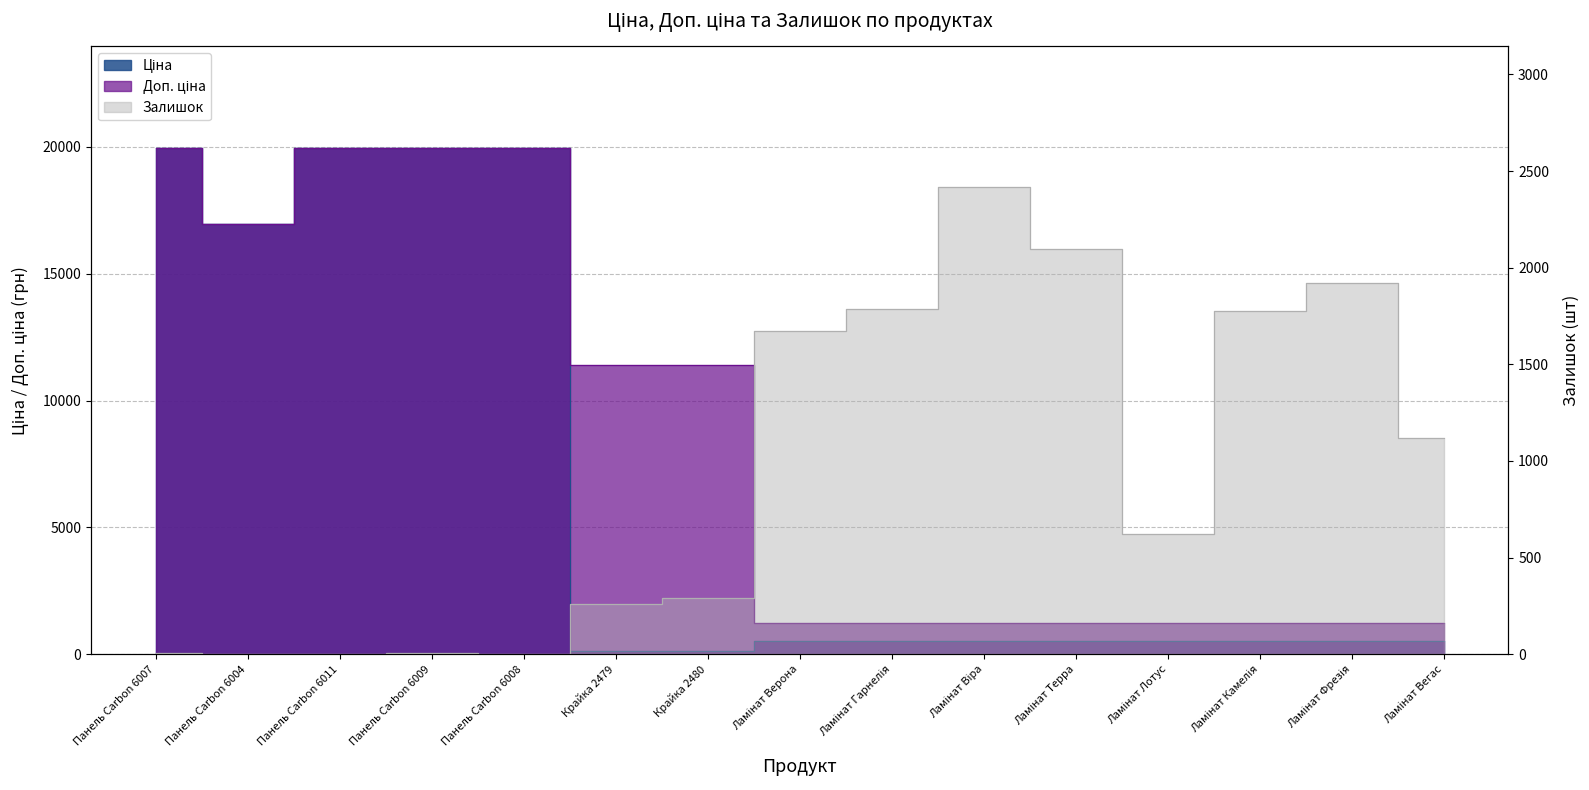

At which category is the sum across all series the highest?

Панель Carbon 6007